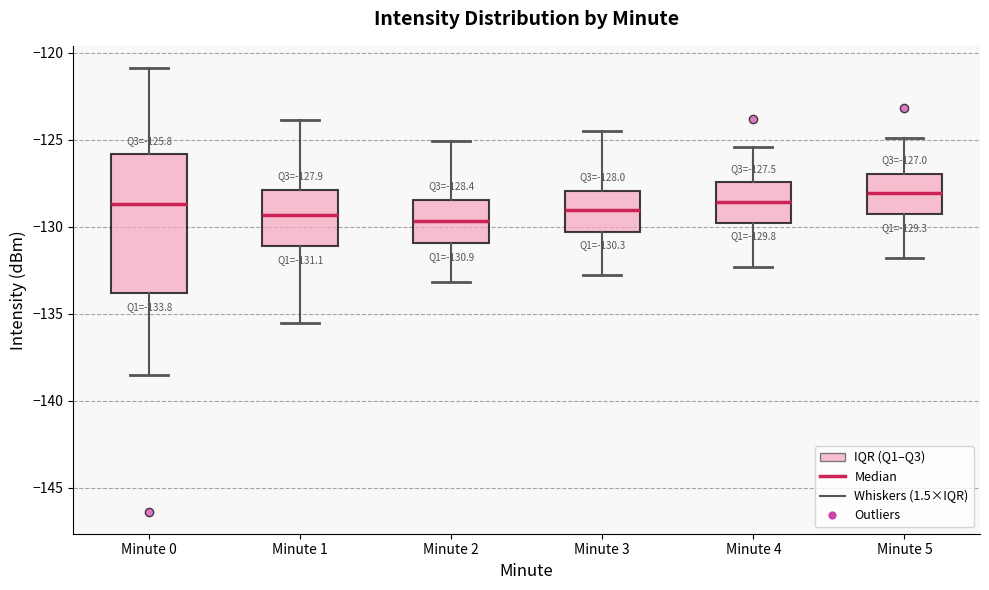

Which box is the tallest, from its lower edge to its upper edge?

Minute 0